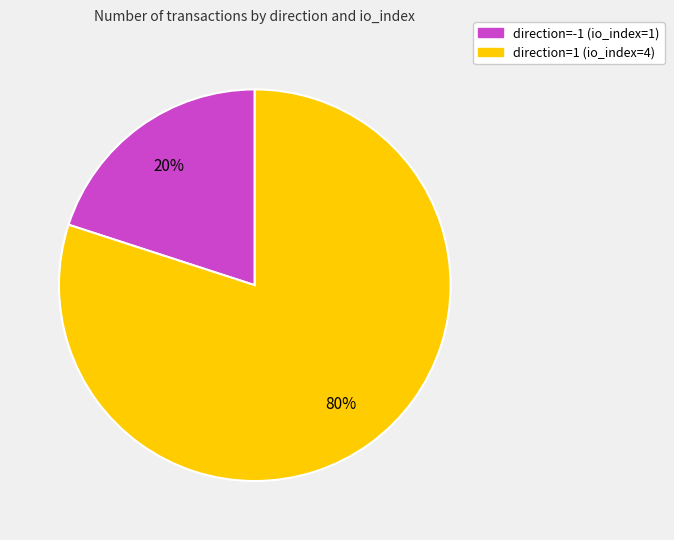

Is it true that direction=1 (io_index=4) is 68% of the pie?

False